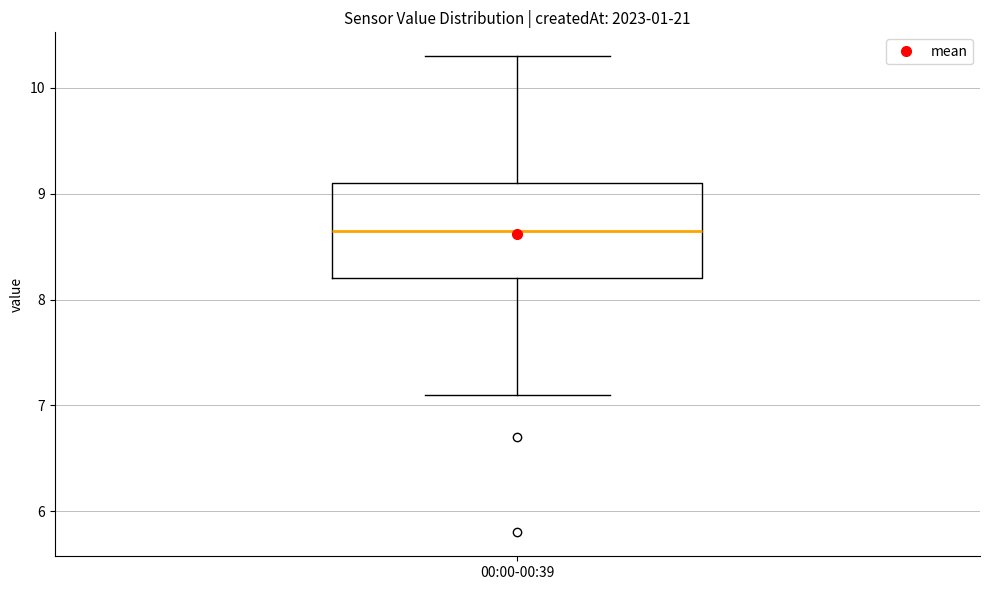

Transcribe this box plot: give where the median line is, the range the box spans, and where the two whiskers end, as read against the y-axis. The values are not printed on the chart, so give them approximately, as read against the axis.

median 8.7, box 8.2 to 9.1, whiskers 7.1 to 10.3